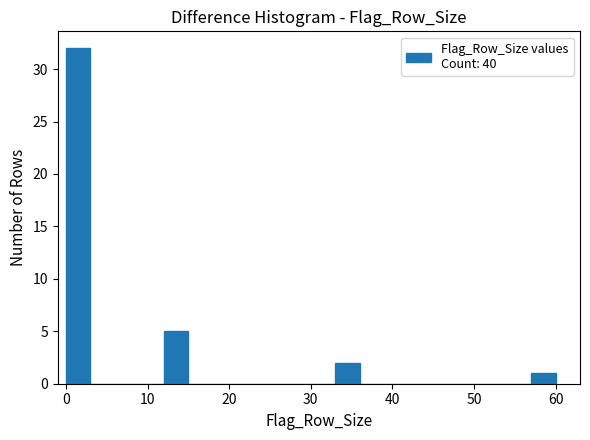

Read against the x-axis, roughly where is the centre of the tallest bar?

2